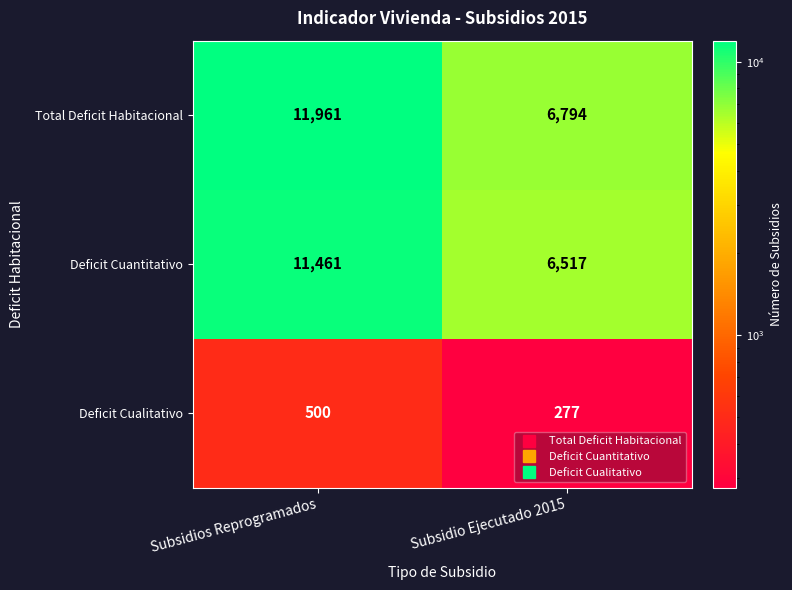

What is the total value across all series at Subsidio Ejecutado 2015?

13588